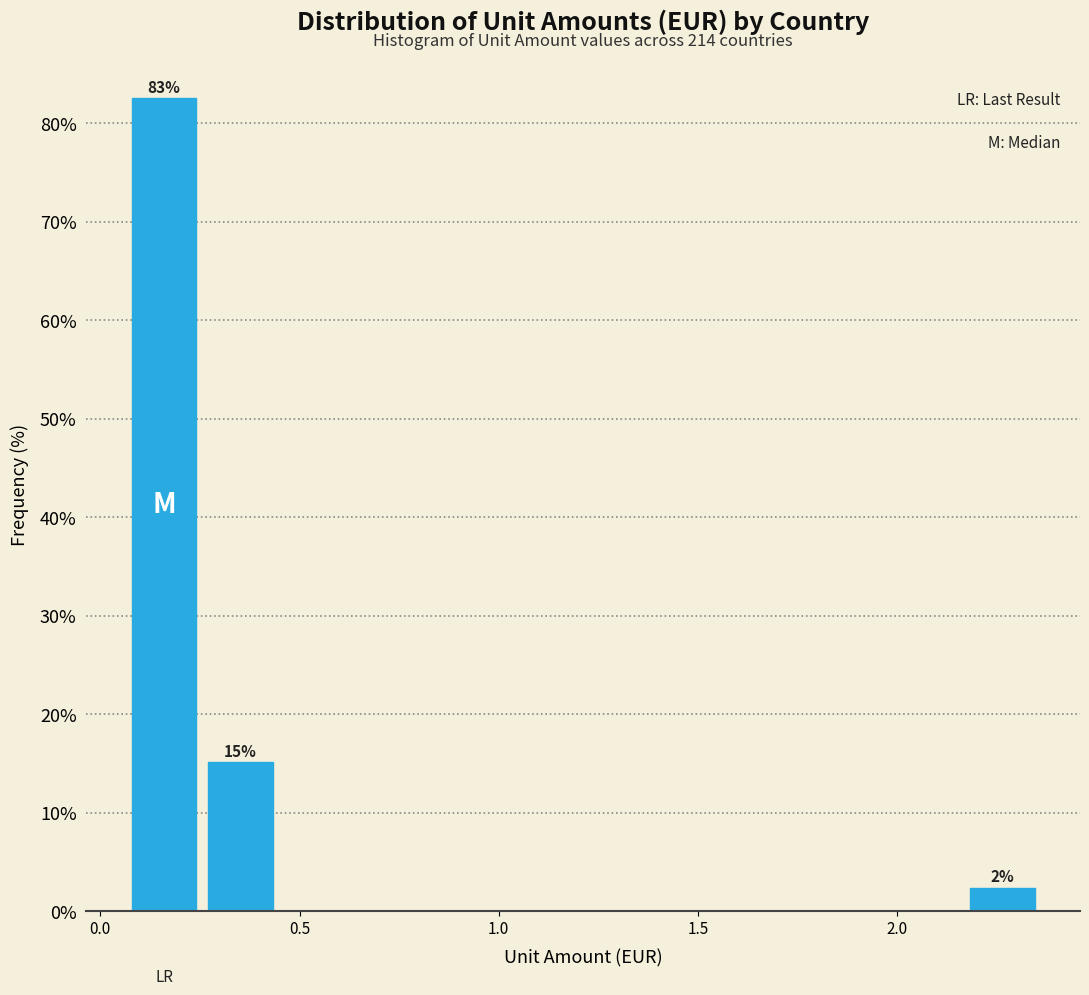

Read against the x-axis, roughly where is the centre of the tallest bar?

0.15